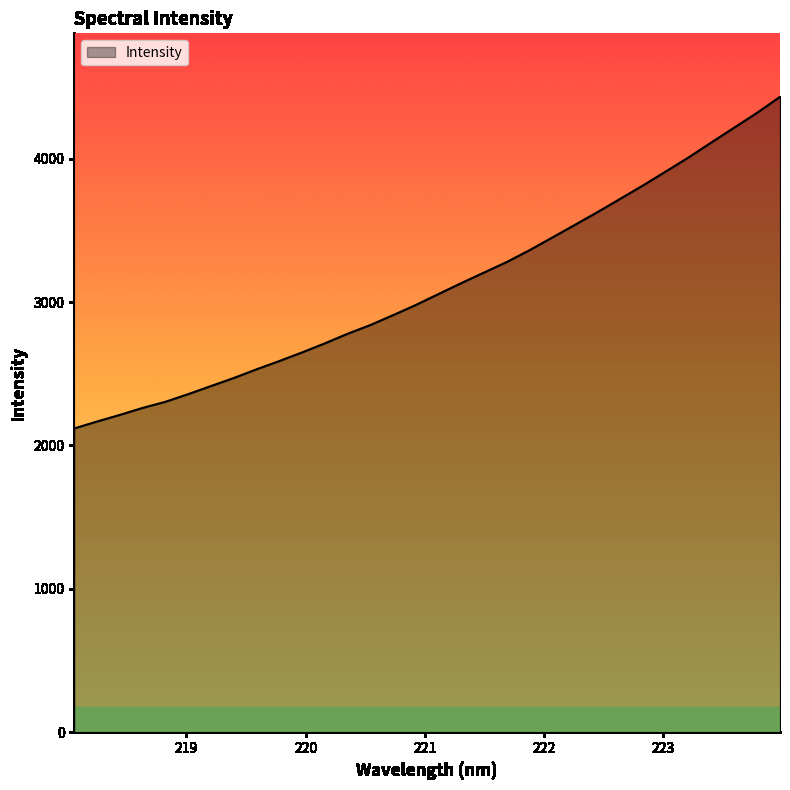

What is the difference between the maximum and minimum values?

2312.2